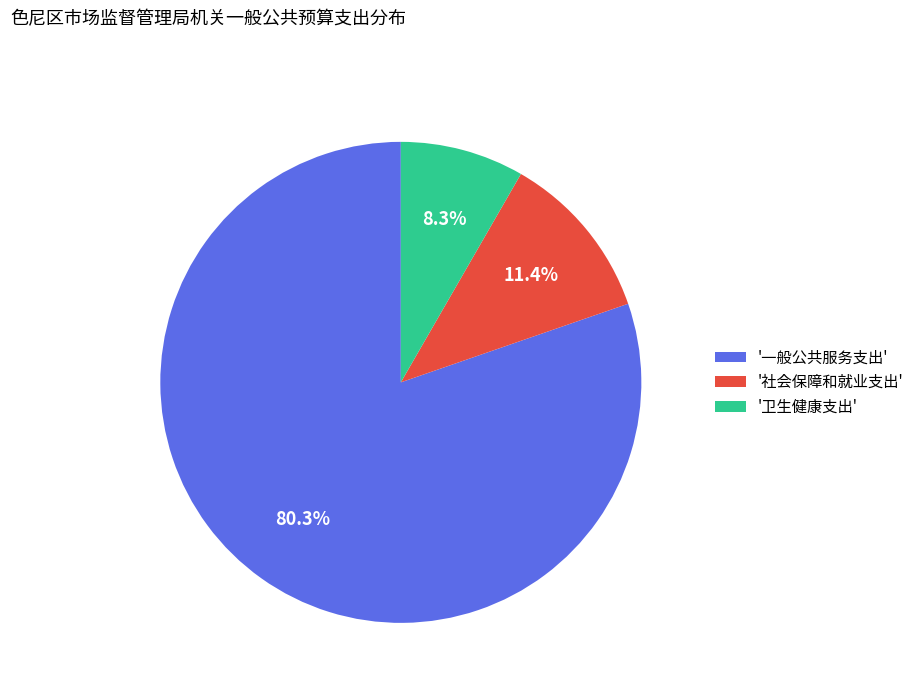

Combined, what portion of the pie is '一般公共服务支出' and '卫生健康支出'?

88.6%